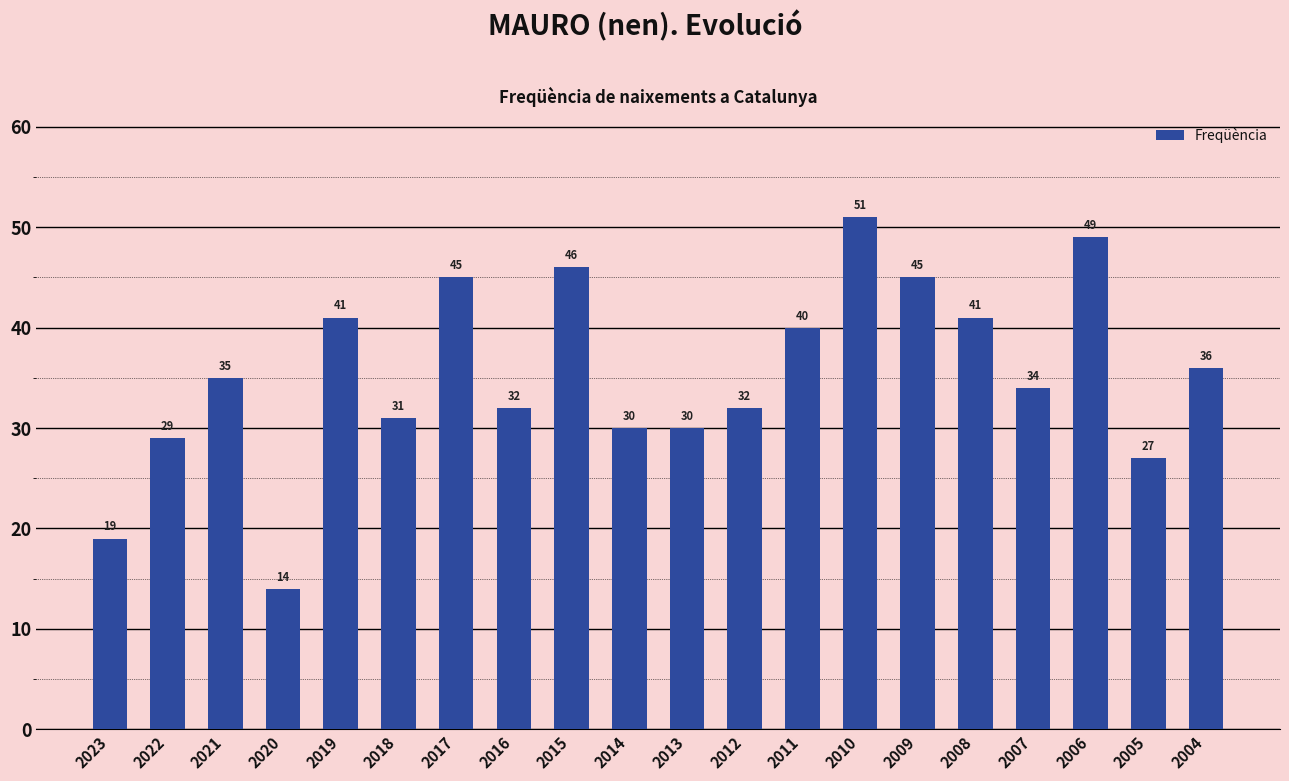

What is the value of the 13th bar from the left?

40